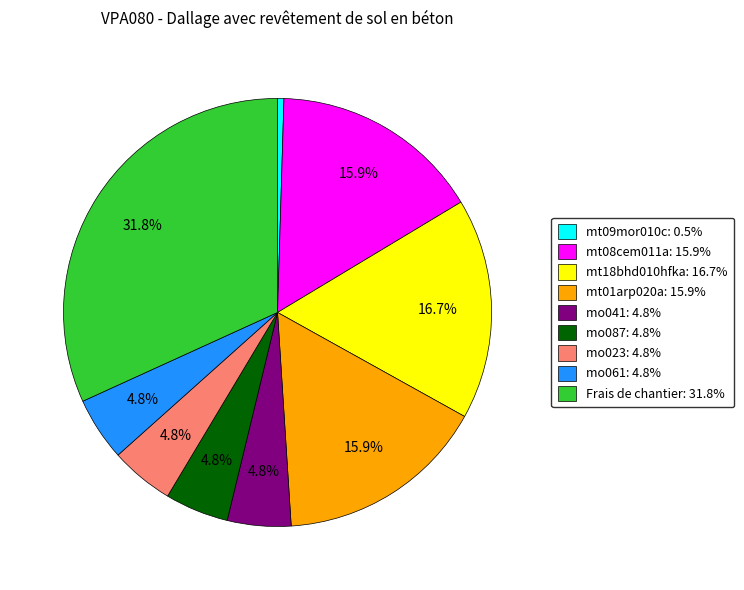

Does any single category account for the majority?

No